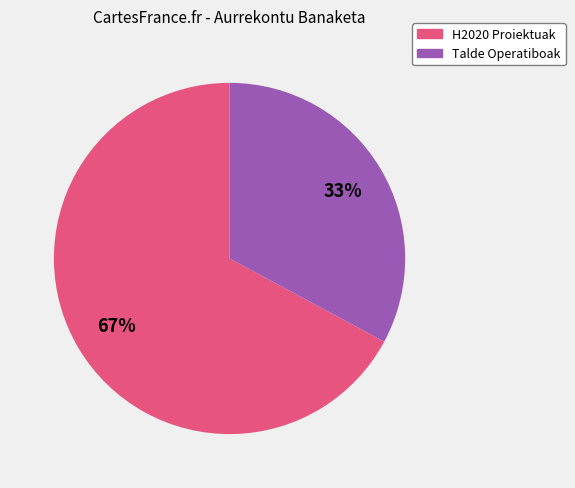

Is there any slice that represents more than half of the pie?

Yes